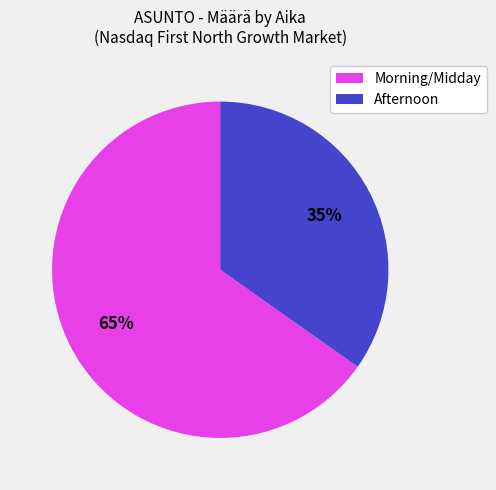

To the nearest percent, what is the difference between the largest and smallest slice percentages?

30%